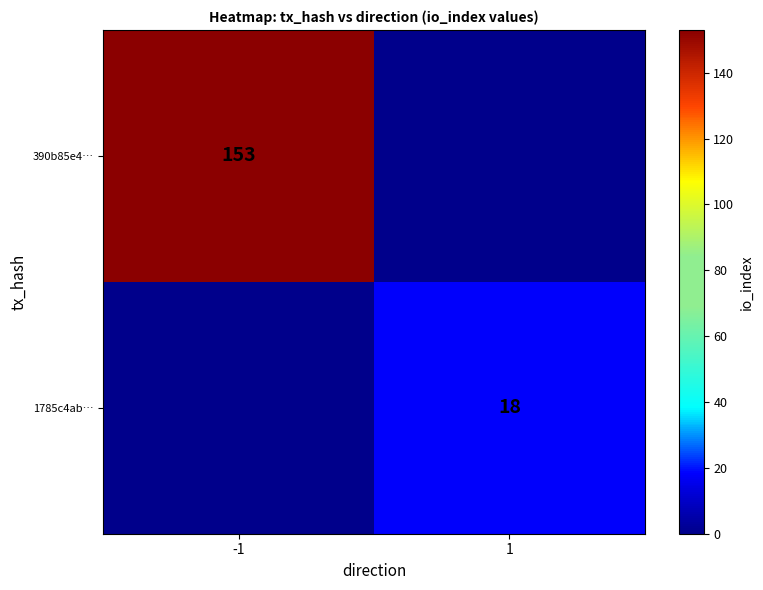

Is it true that 1785c4ab… equals 18 at 1?

True